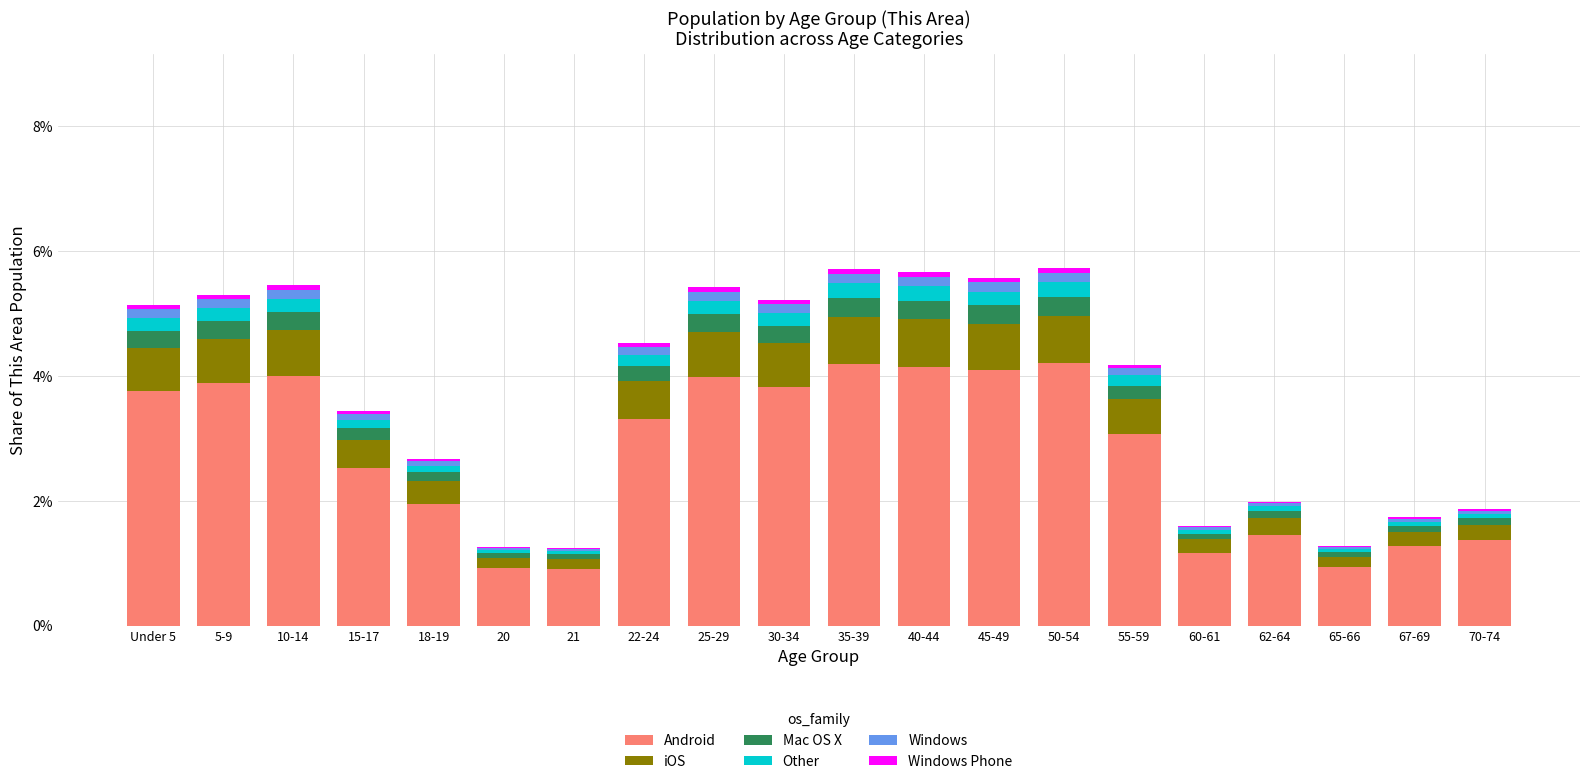

Does the chart contain stacked bars?

Yes